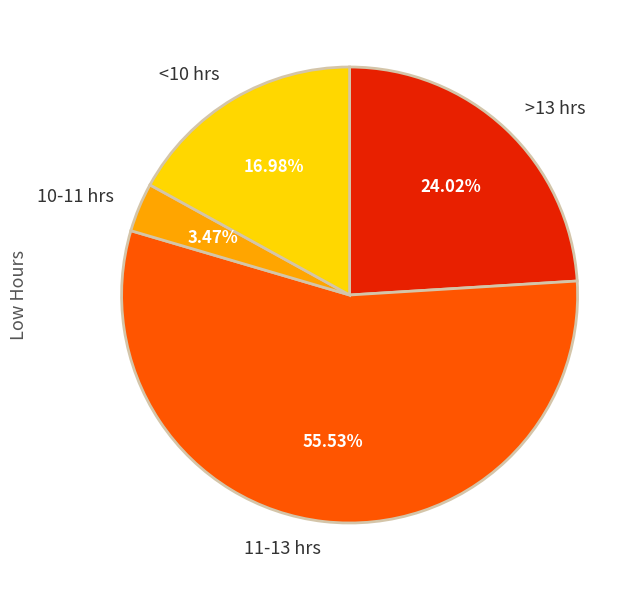

To the nearest percent, what is the average slice percentage?

25%